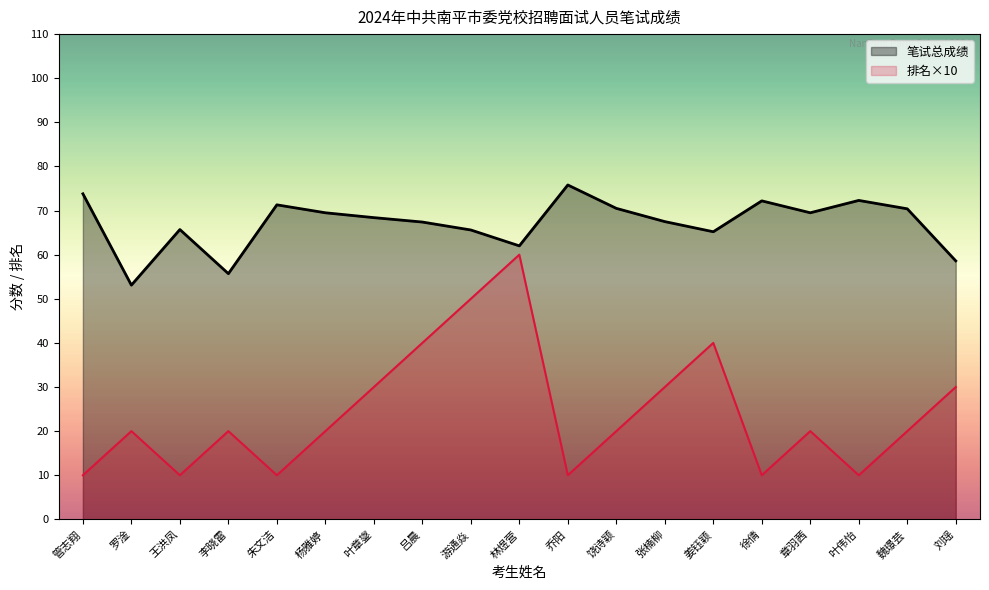

Rank the series by their maximum value, from highest to lowest.

笔试总成绩, 排名×10